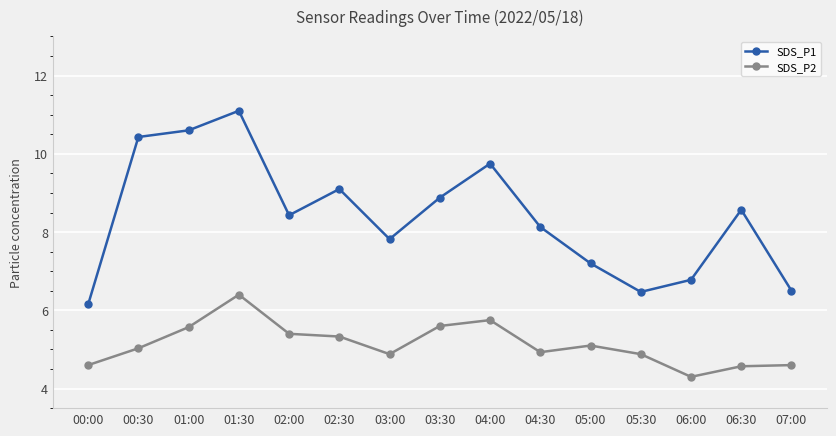

What is the difference between the highest and lowest values at 06:30?

4.0